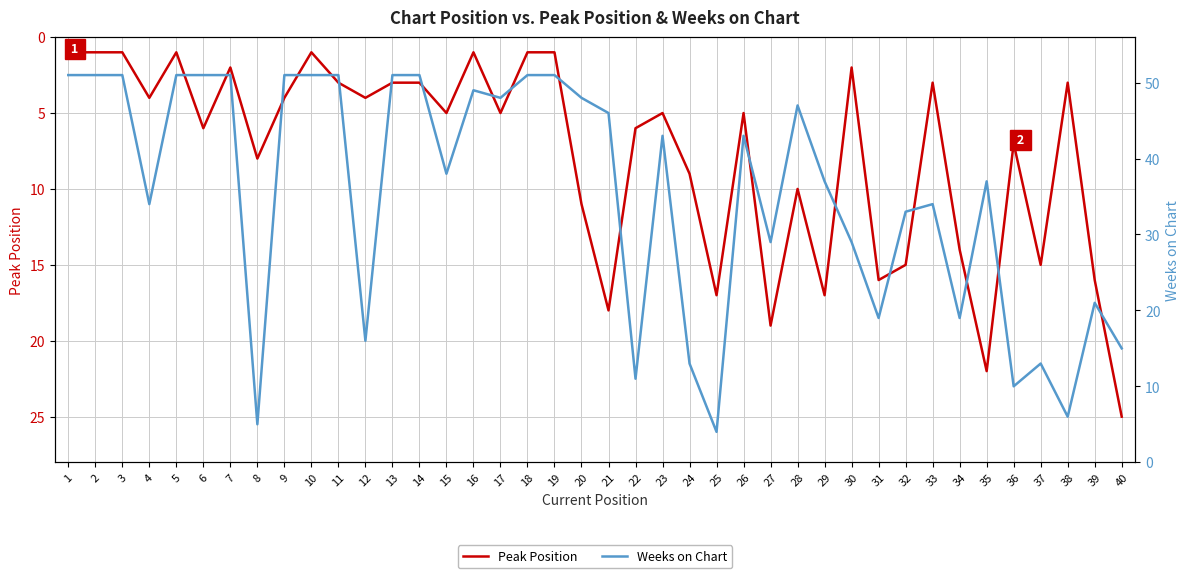

What is the spread (max minus min) of values at 8?

3